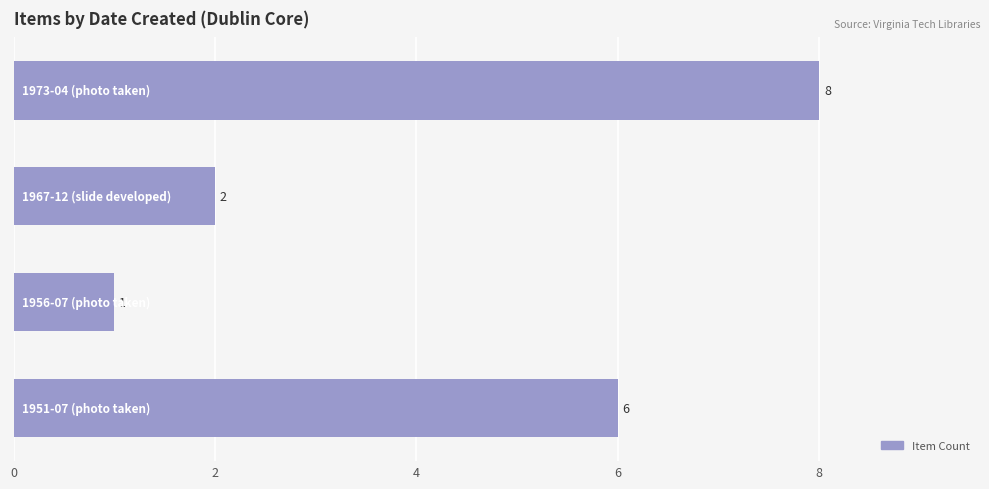

What is the minimum value shown in the chart?

1